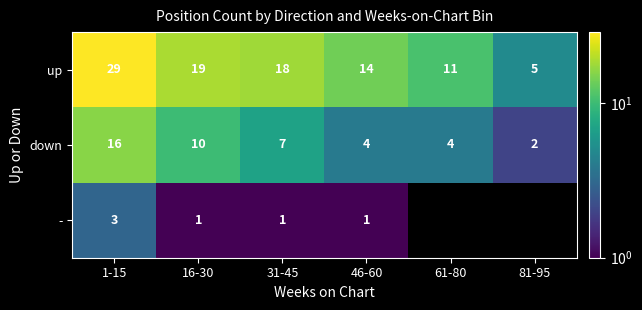

At 1-15, list the series in order from largest to smallest.

up, down, -